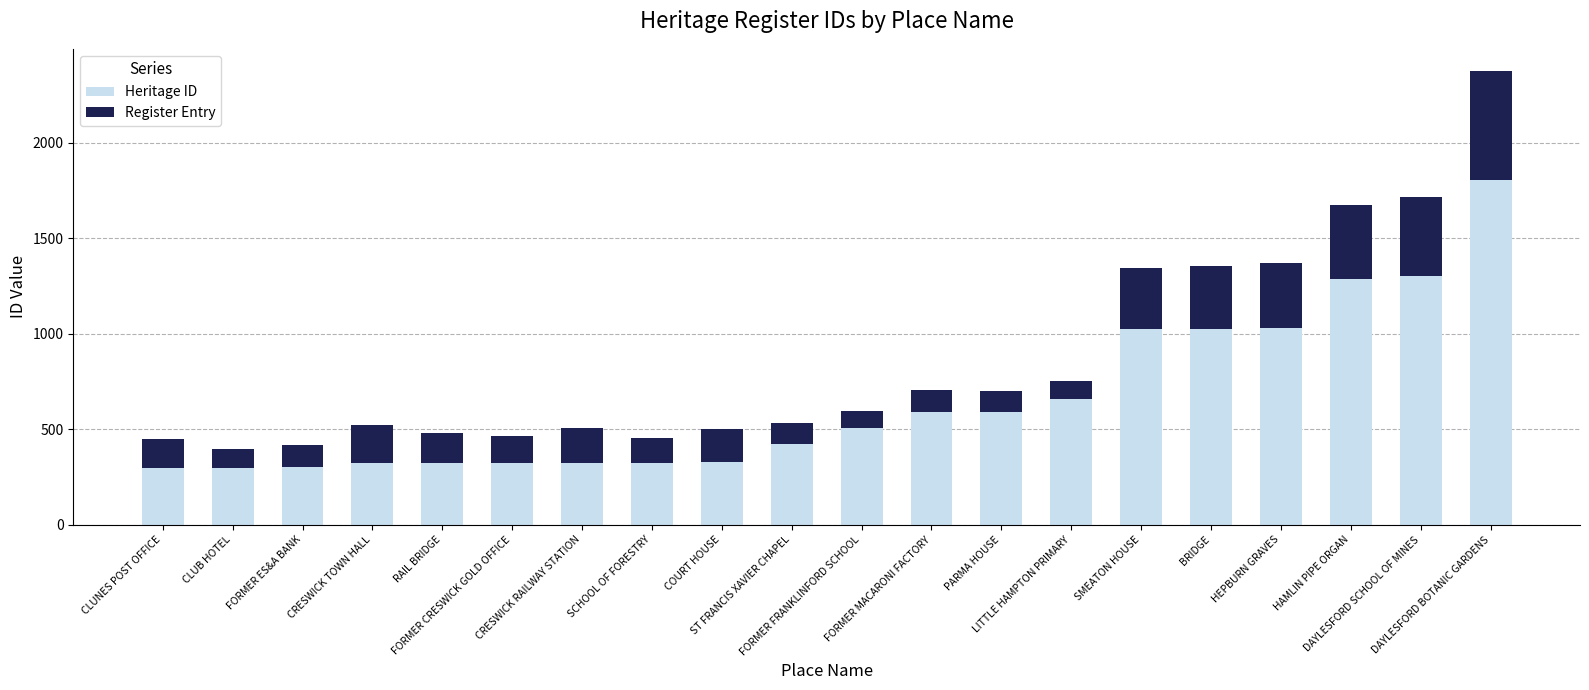

How many series are shown in this chart?

2